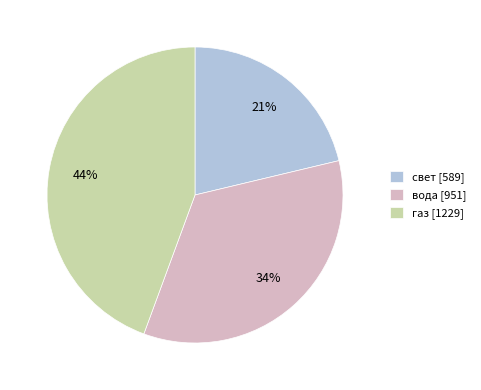

Does газ account for over 50% of the chart?

No